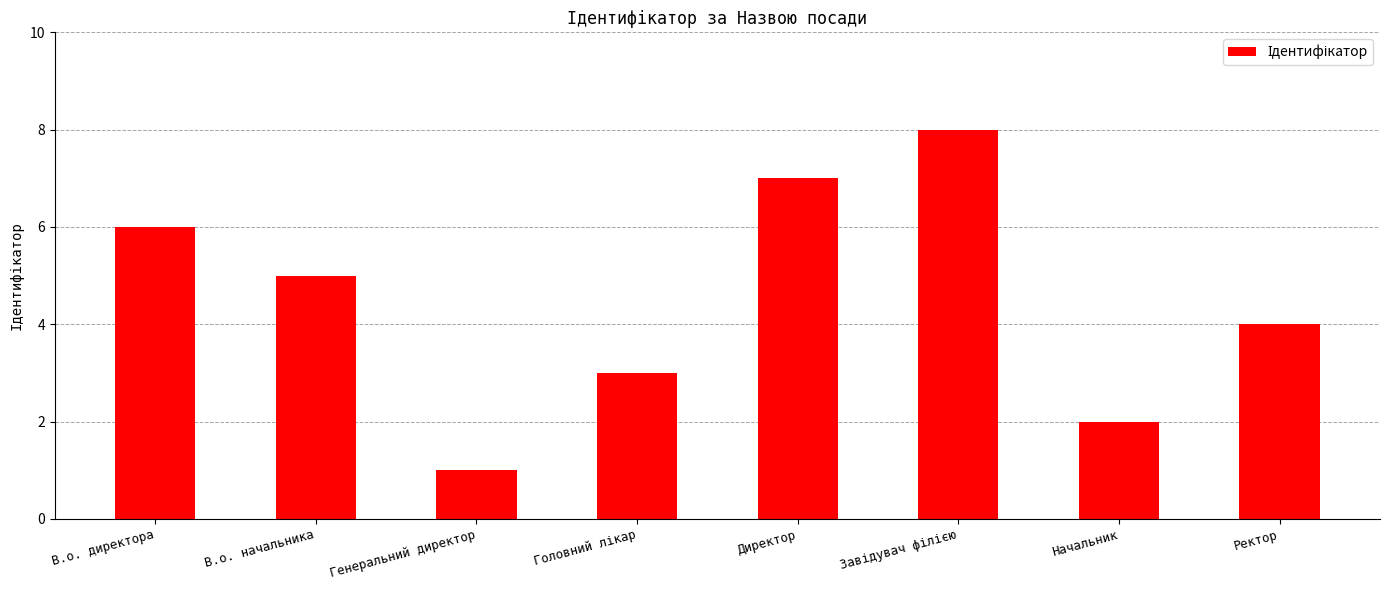

Read the value at В.о. начальника.

5